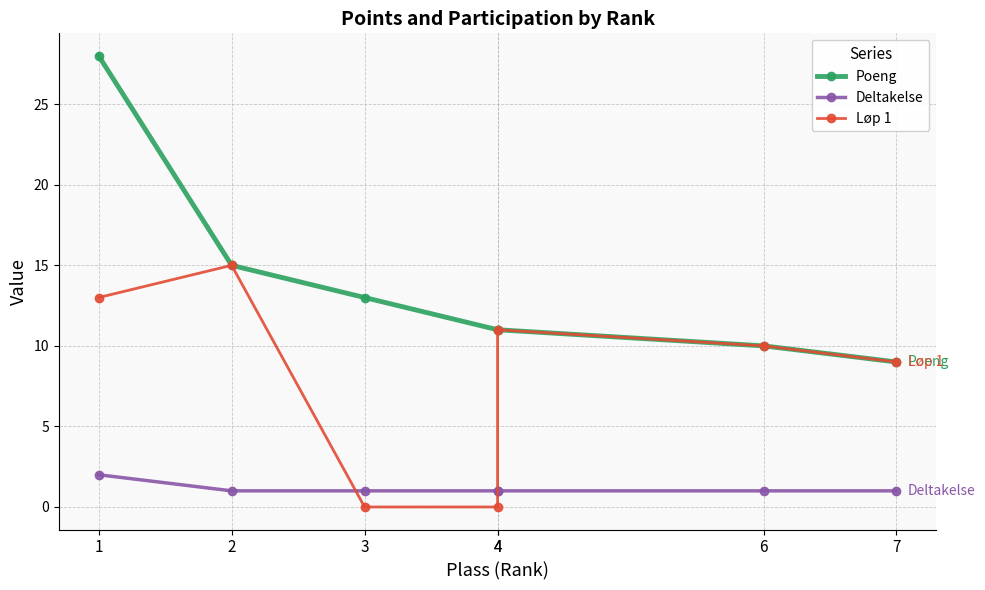

How many data points in Løp 1 are above 10?

3